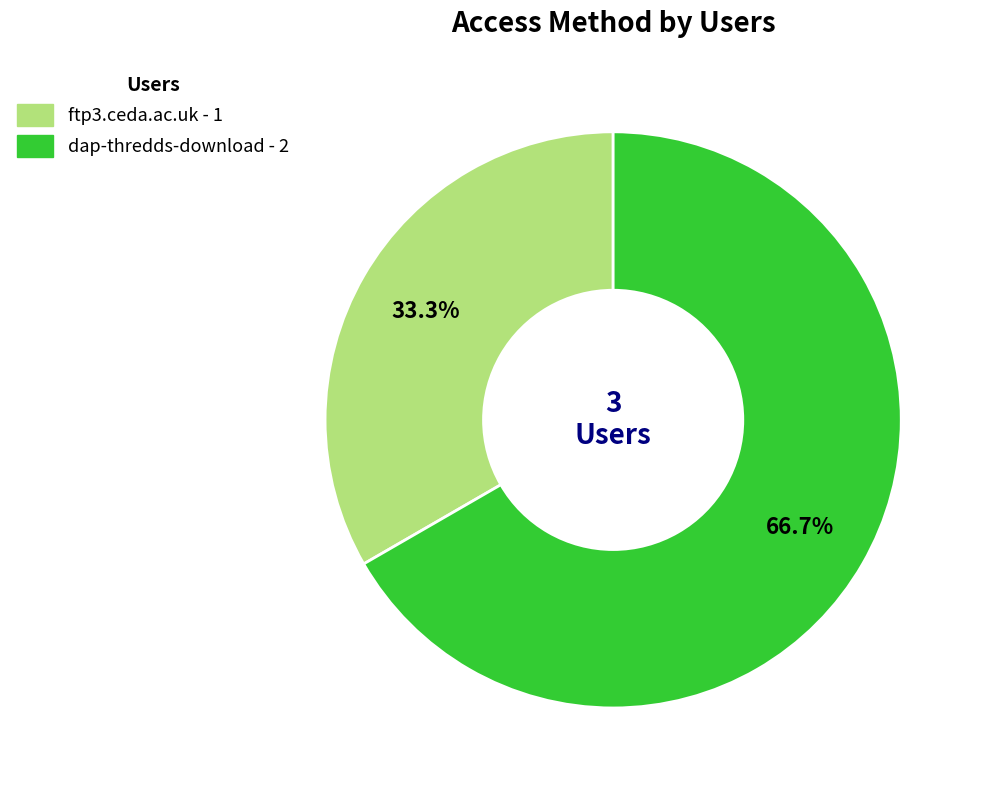

Combined, what portion of the pie is dap-thredds-download and ftp3.ceda.ac.uk?

100.0%